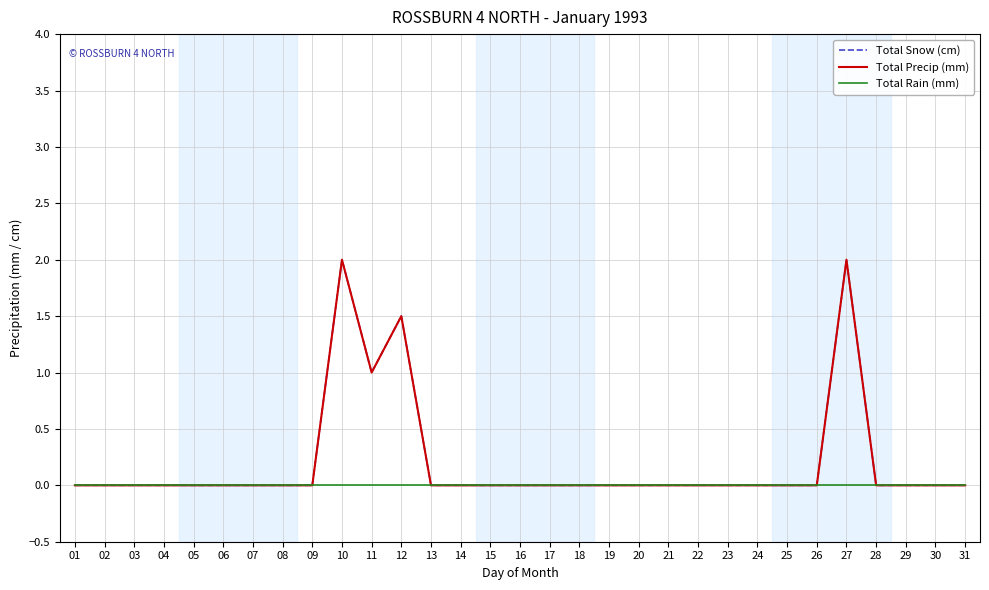

True or false: Total Snow (cm) and Total Precip (mm) intersect in this chart.

False